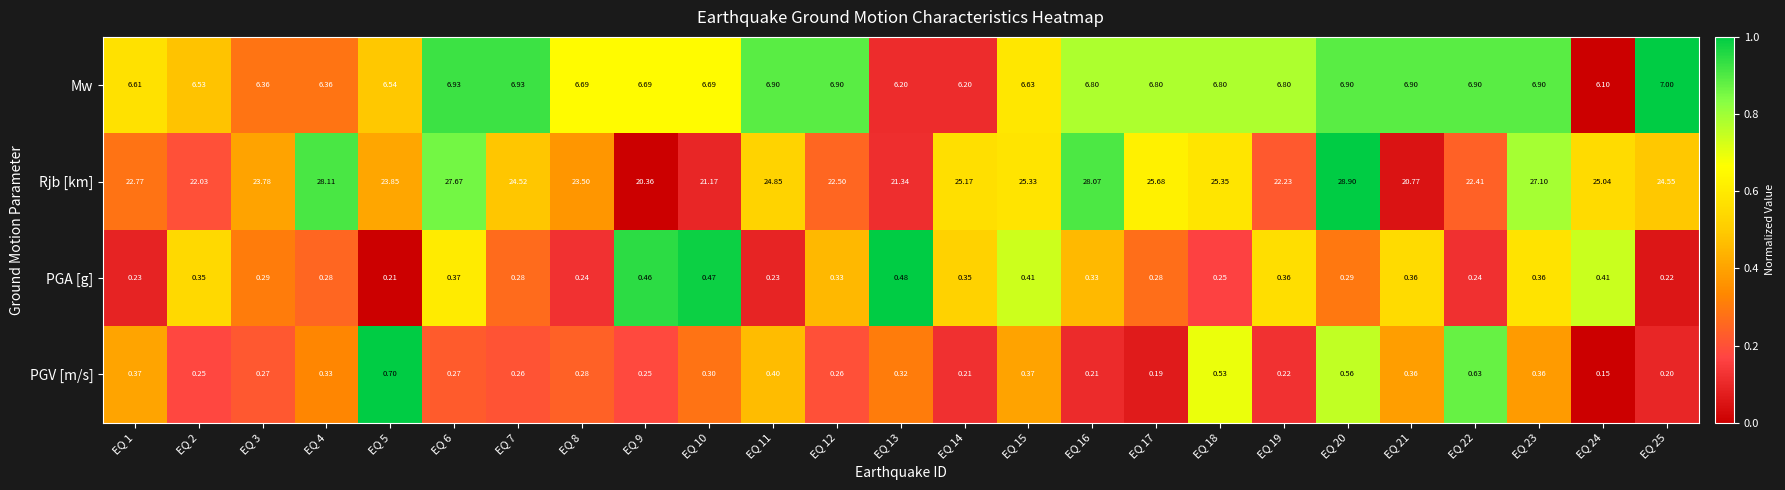

What is the greatest value displayed?

28.9